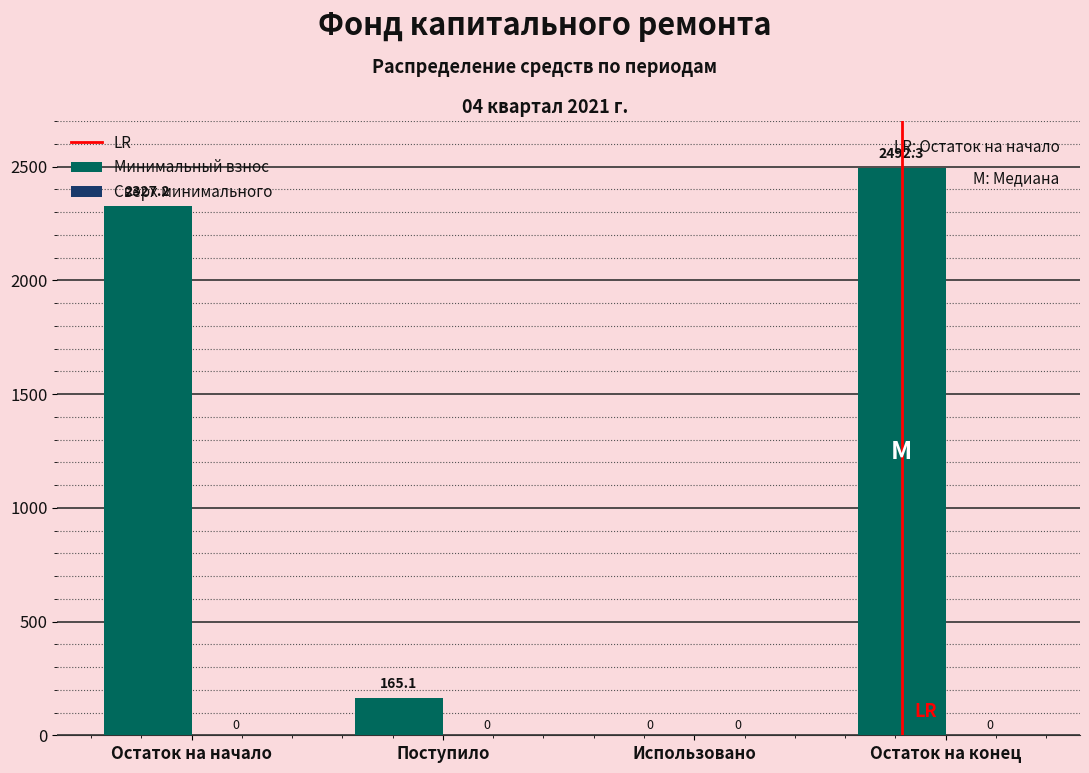

Which has a higher value, Поступило or Остаток на начало?

Остаток на начало